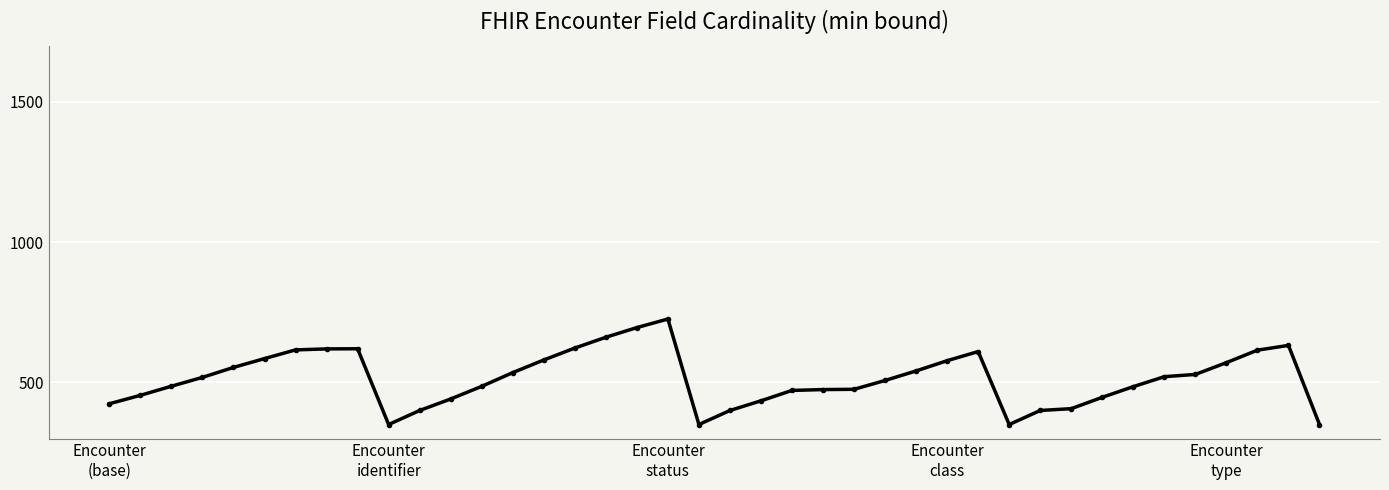

True or false: there are more than 1 points higher than both neighbors.

True